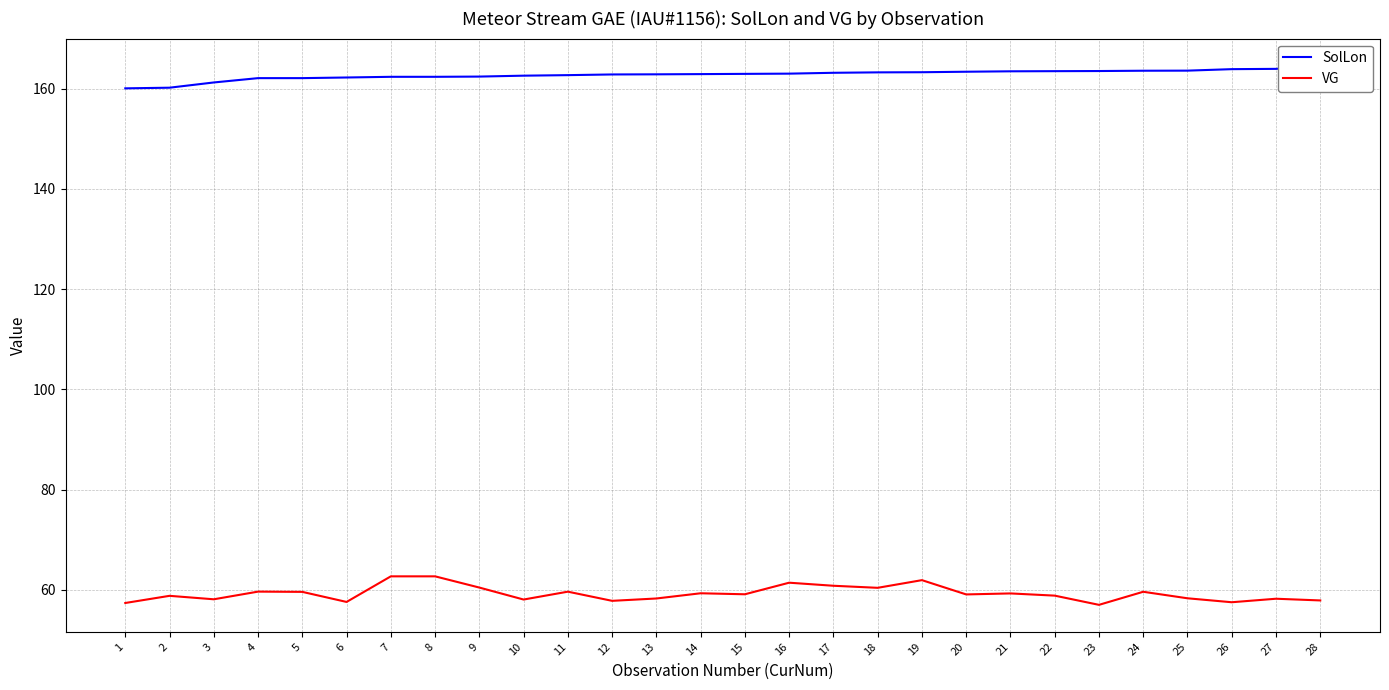

What is the difference between the second highest and minimum values in the SolLon series?

3.9